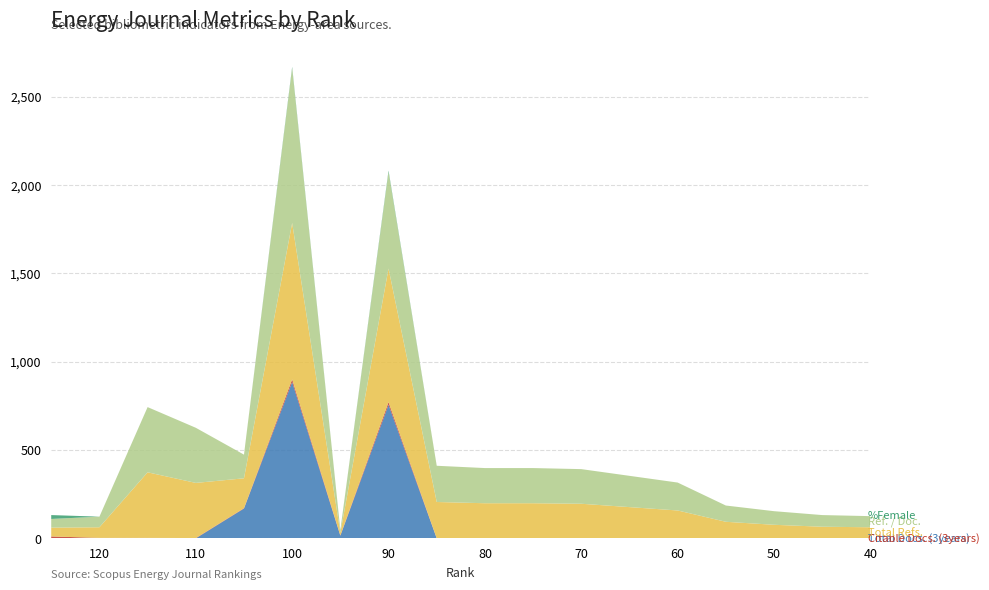

Reading left to right, what are all the values shown in this chart?

Total Docs. (3years): 0	0	0	0	169	885	15	756	0	0	0	0	0	0	0	0	0	0
Citable Docs. (3years): 11	3	3	2	2	15	2	15	1	0	0	0	0	0	0	0	0	0
Total Refs.: 50	60	371	312	169	885	15	756	205	199	199	196	177	158	94	77	66	63
Ref. / Doc.: 49	60	369	312	134	876	15	546	205	199	199	196	177	158	92	77	66	63
%Female: 22	0	0	0	0	7	0	8	0	0	0	0	0	0	0	0	0	0